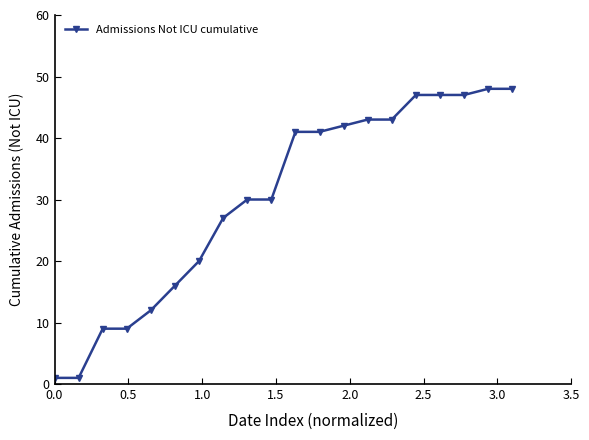

What is the difference between the maximum and minimum values?

47